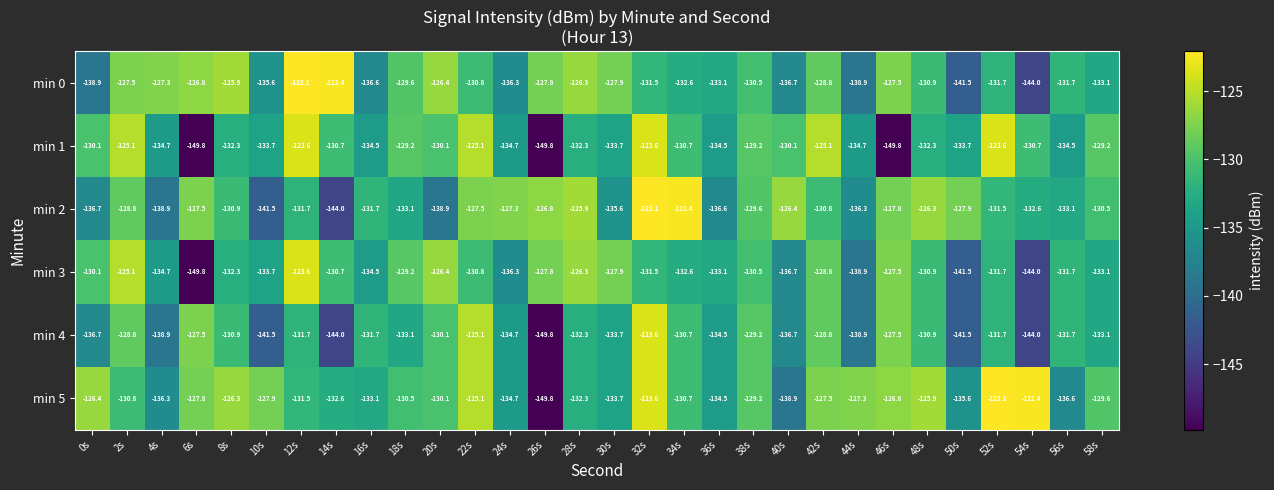

The min 5 series shows -130.8 at 2s. True or false?

True